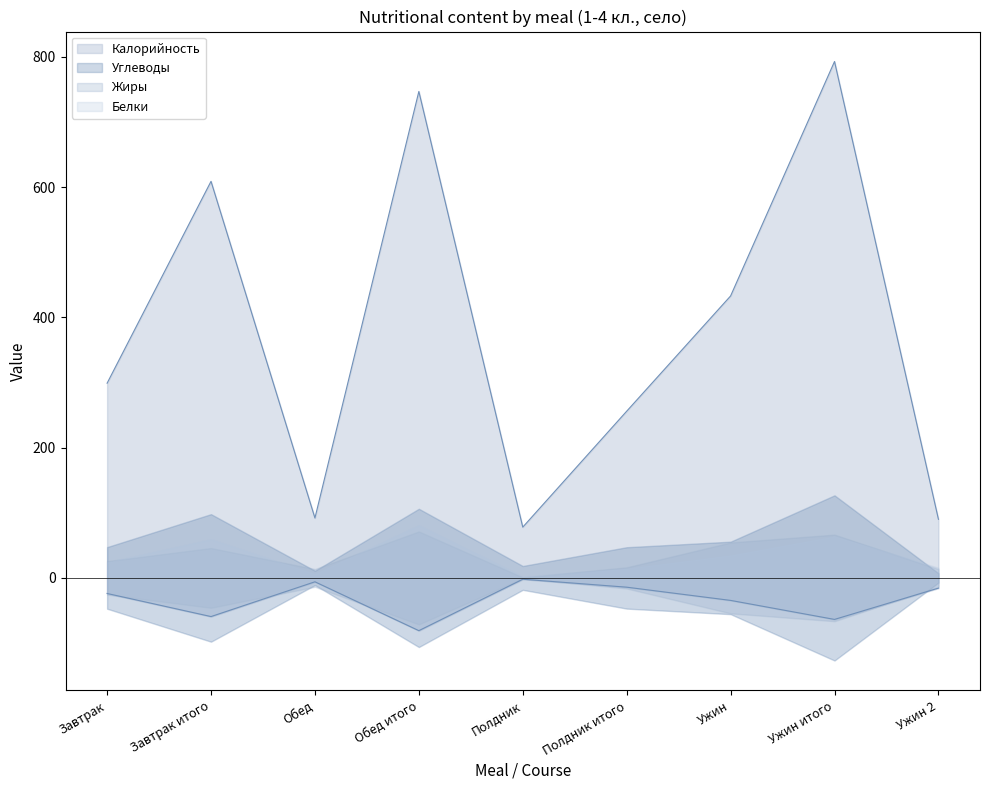

What is the label of the 3rd point from the left?

Обед